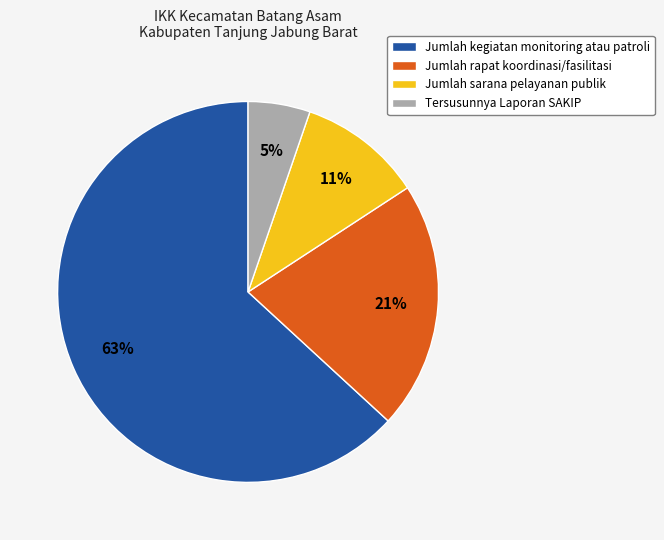

How many segments does this pie chart have?

4